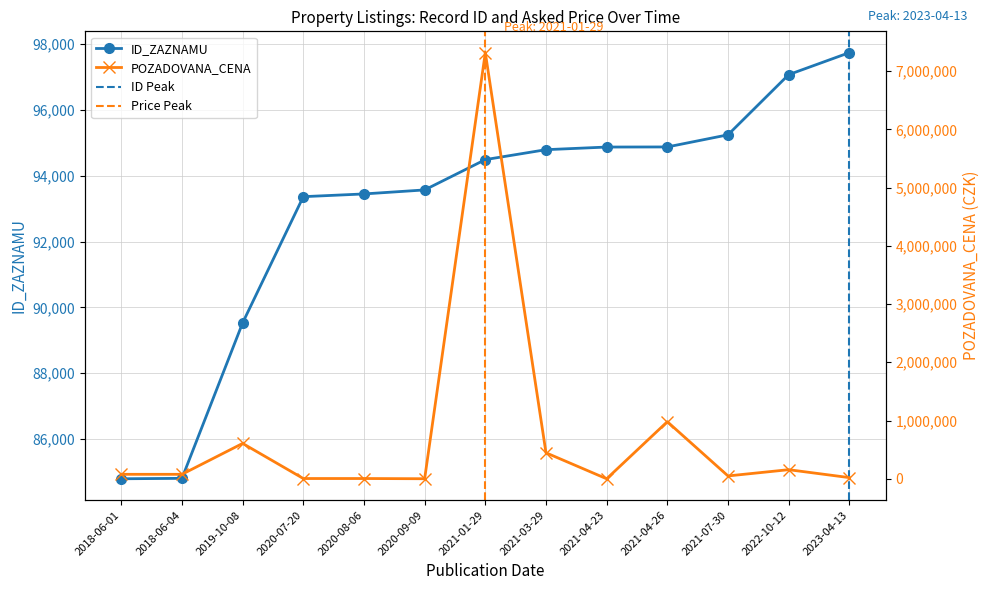

At how many categories does at least one series exceed 1097275?

1